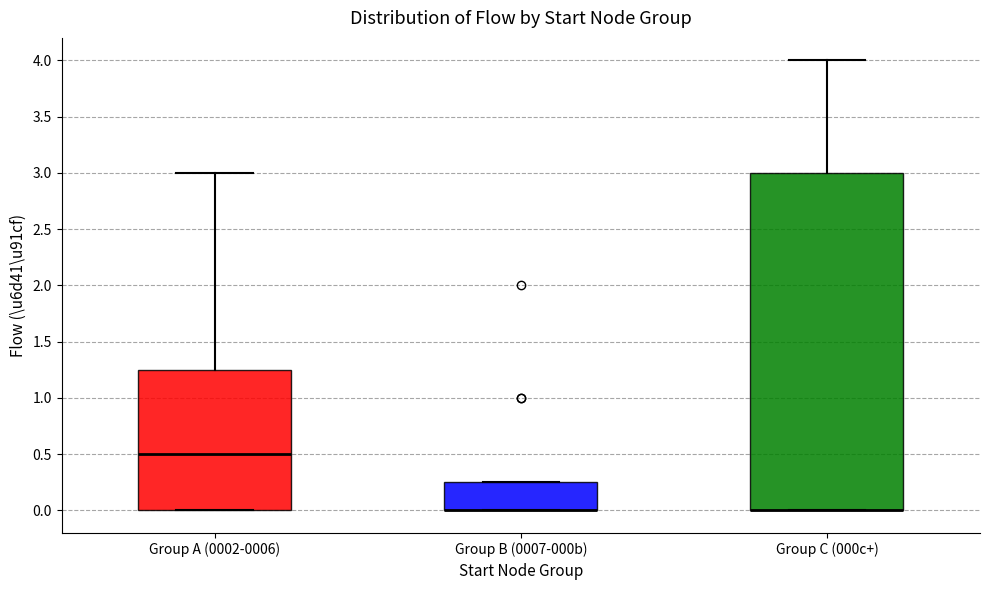

Reading left to right, read every box against the y-axis: the position of its median line, the range the box covers, and the ends of its whiskers. The values are not printed on the chart, so give them approximately, as read against the axis.

Group A (0002-0006): median 0.50, box 0.00 to 1.25, whiskers 0.00 to 3.00
Group B (0007-000b): median 0.00 (drawn on the box's lower edge), box 0.00 to 0.25, whiskers 0.00 to 0.25
Group C (000c+): median 0.00 (drawn on the box's lower edge), box 0.00 to 3.00, whiskers 0.00 to 4.00